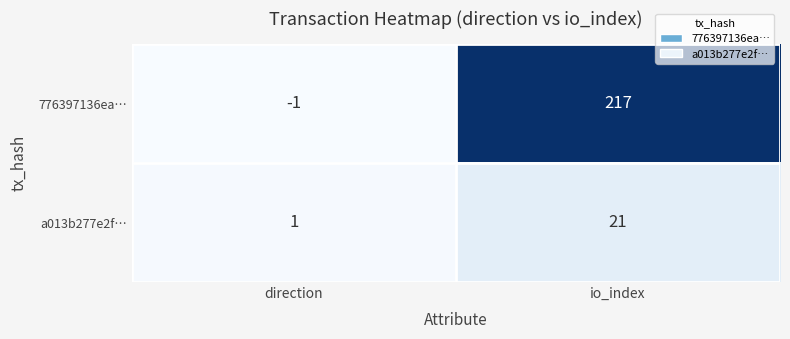

What is the maximum value shown in the chart?

217